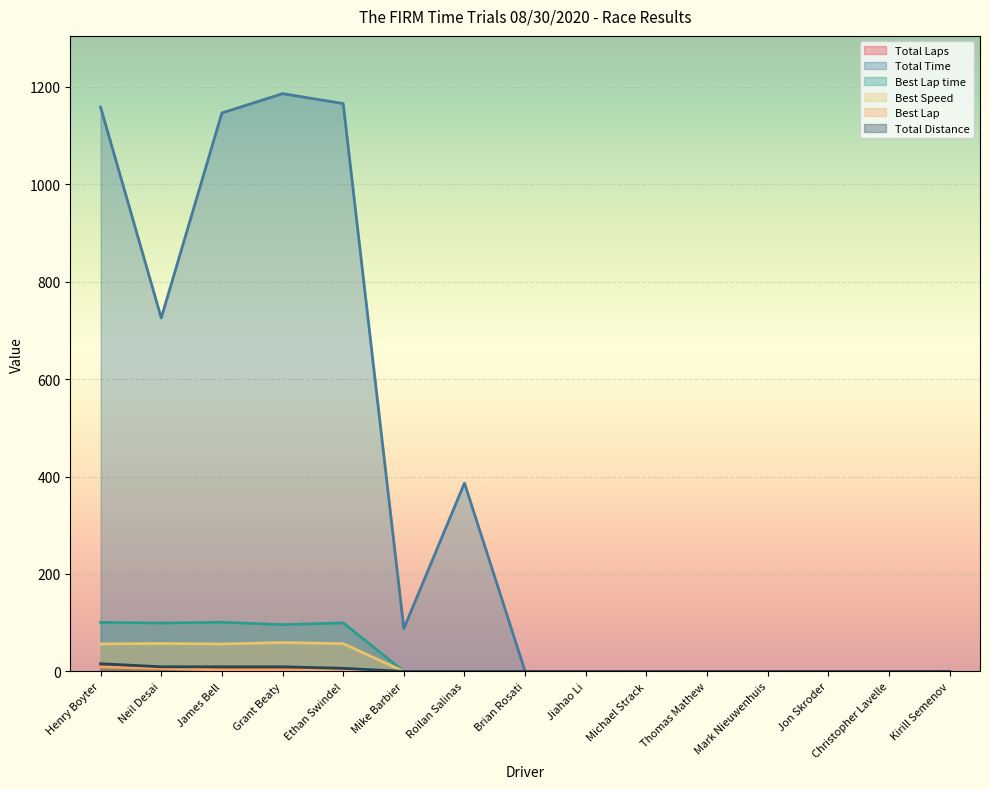

Is it true that Best Speed equals 20.8 at Mike Barbier?

False